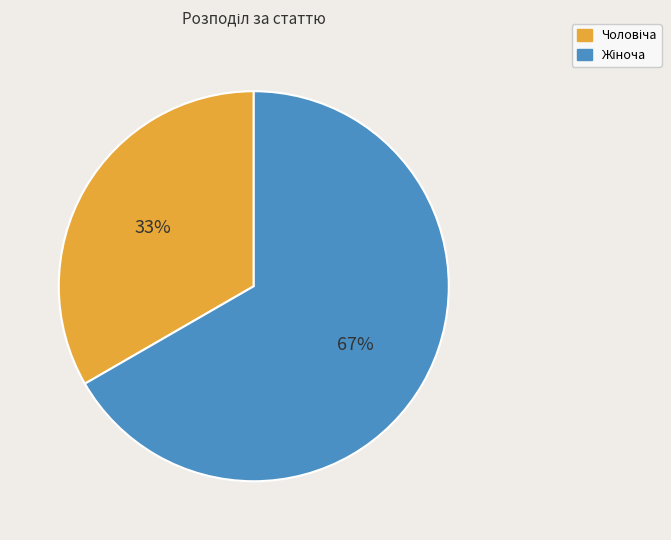

Count the number of slices in the pie.

2